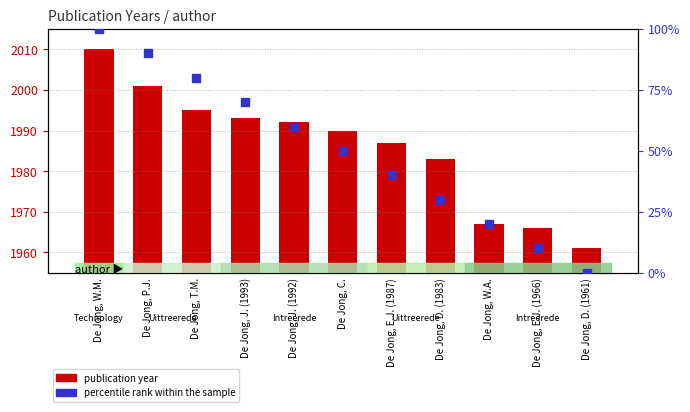

Which series has the largest total across all categories?

publication year